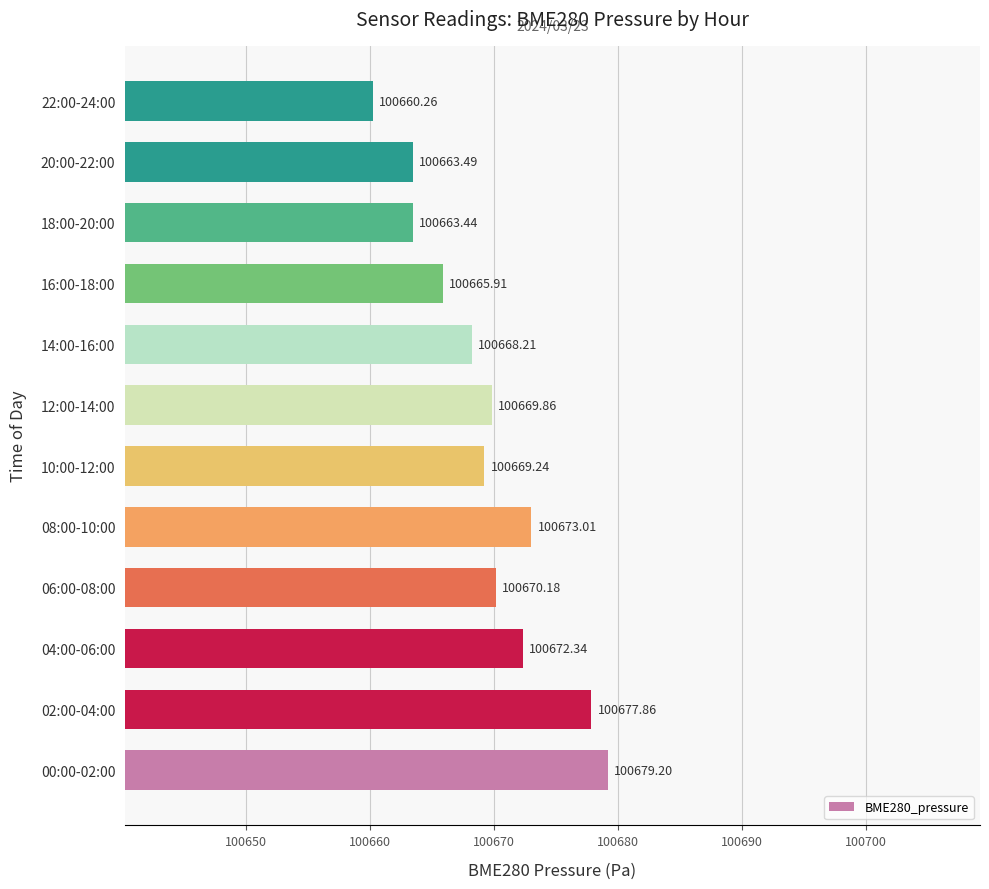

What is the difference between the maximum and minimum values?

18.9